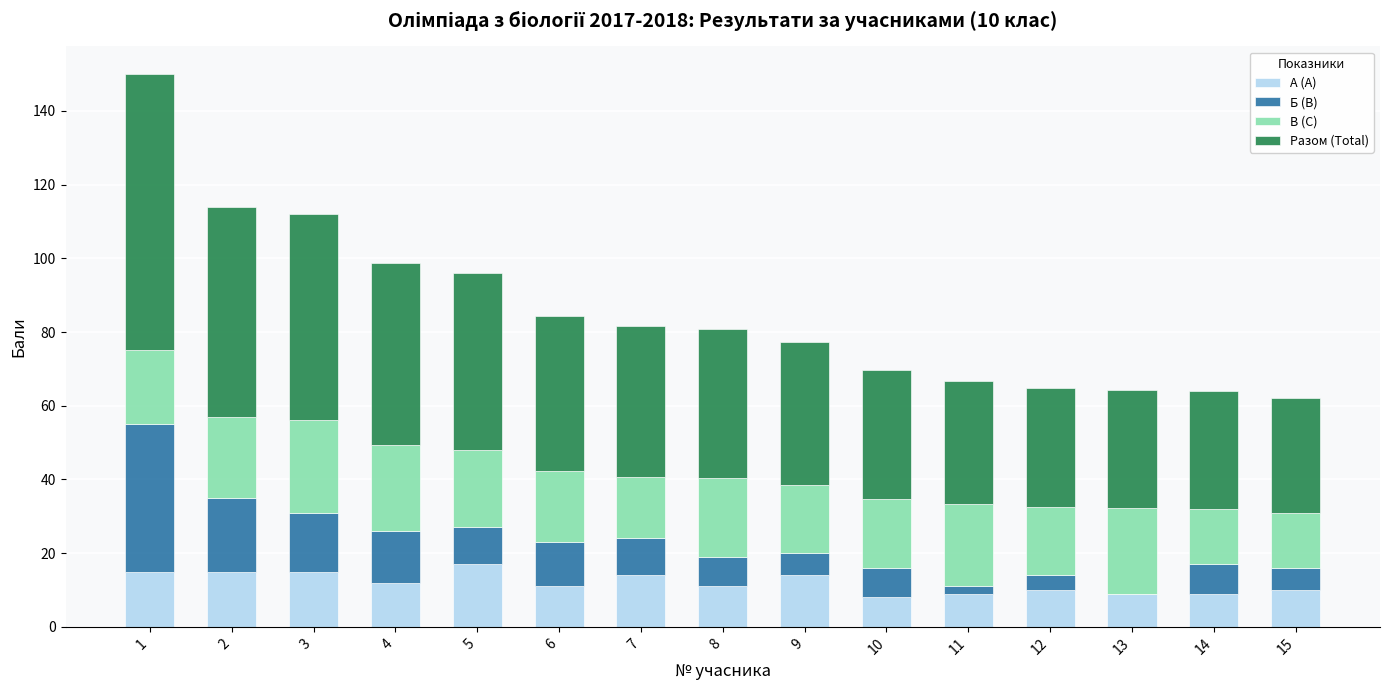

Which category has the highest value in the А (A) series?

5